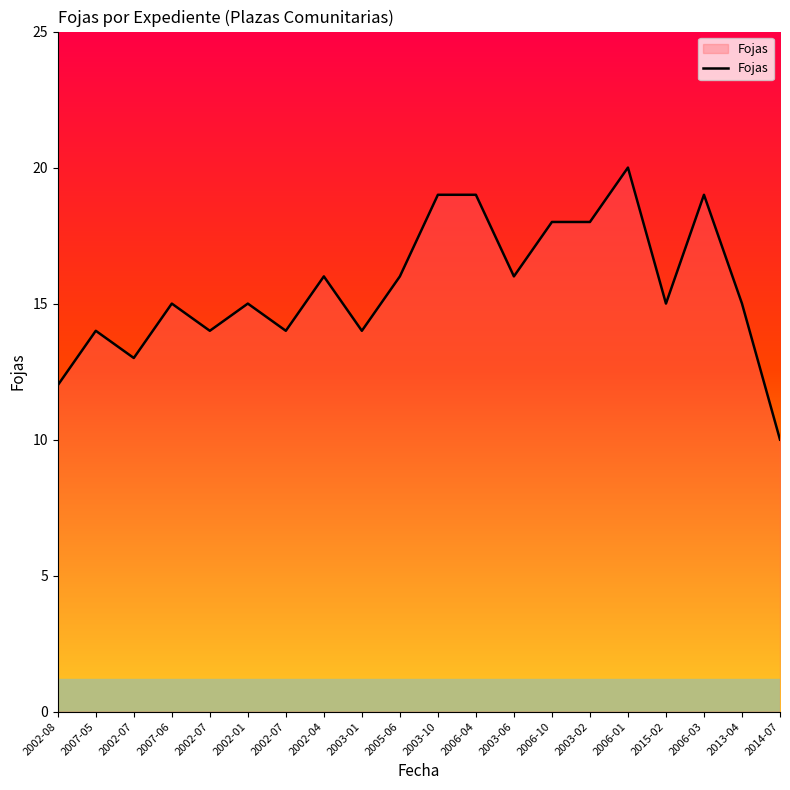

Reading left to right, list all the values displayed in this chart.

2002-08=12	2007-05=14	2002-07=13	2007-06=15	2002-07=14	2002-01=15	2002-07=14	2002-04=16	2003-01=14	2005-06=16	2003-10=19	2006-04=19	2003-06=16	2006-10=18	2003-02=18	2006-01=20	2015-02=15	2006-03=19	2013-04=15	2014-07=10